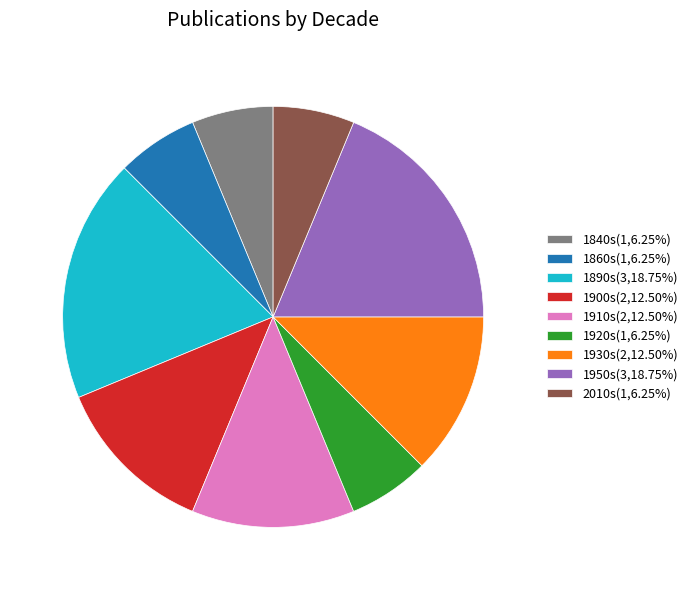

Does 1930s(2,12.50%) account for over 50% of the chart?

No